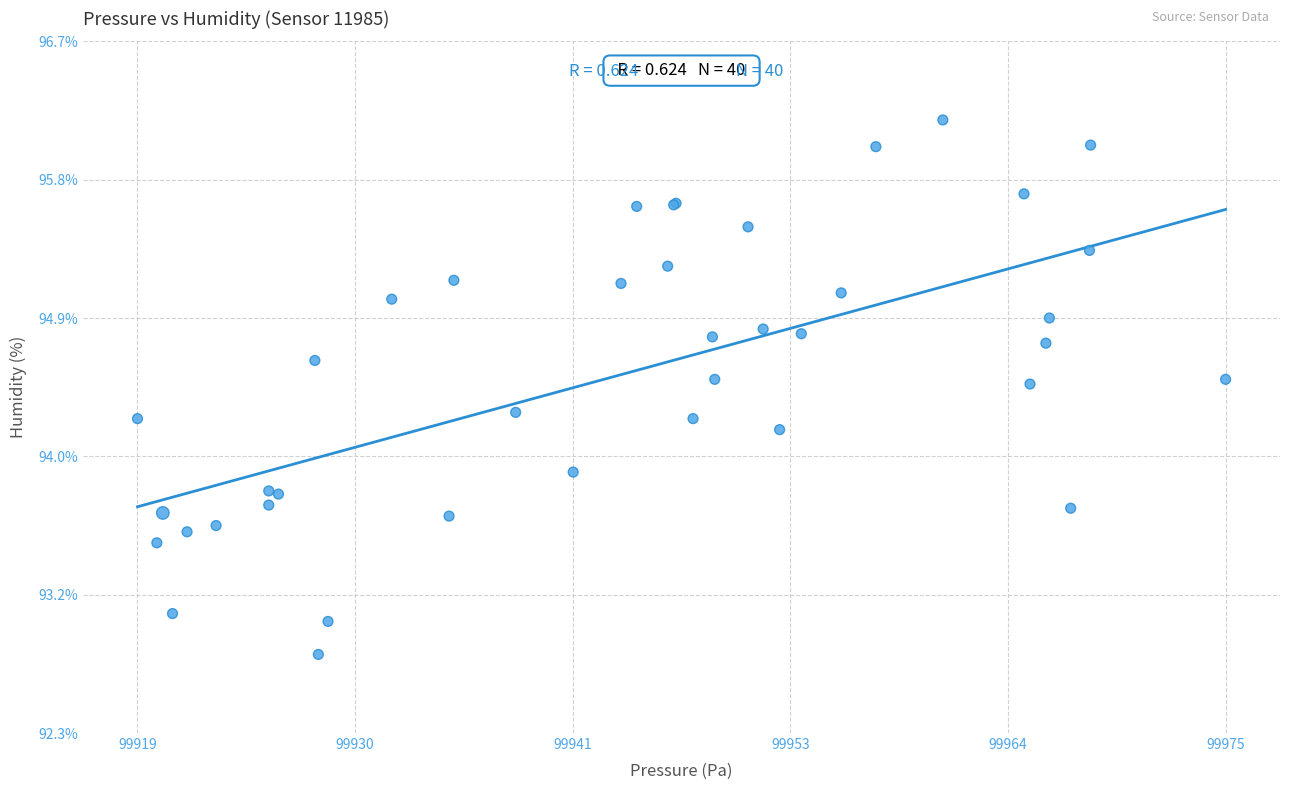

What Y value in the scatter plot is closest to 94?

93.9